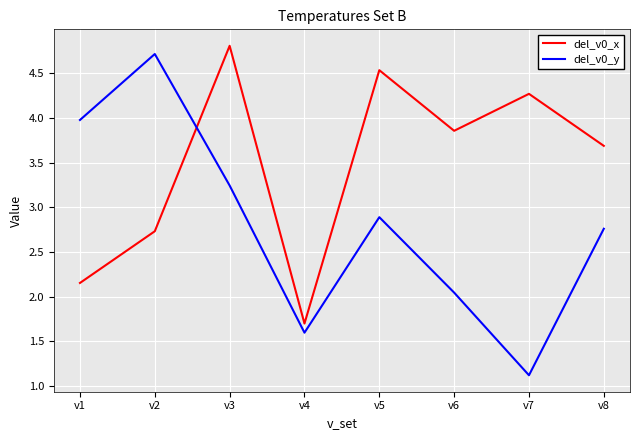

How many values in the del_v0_y series are below 2?

2